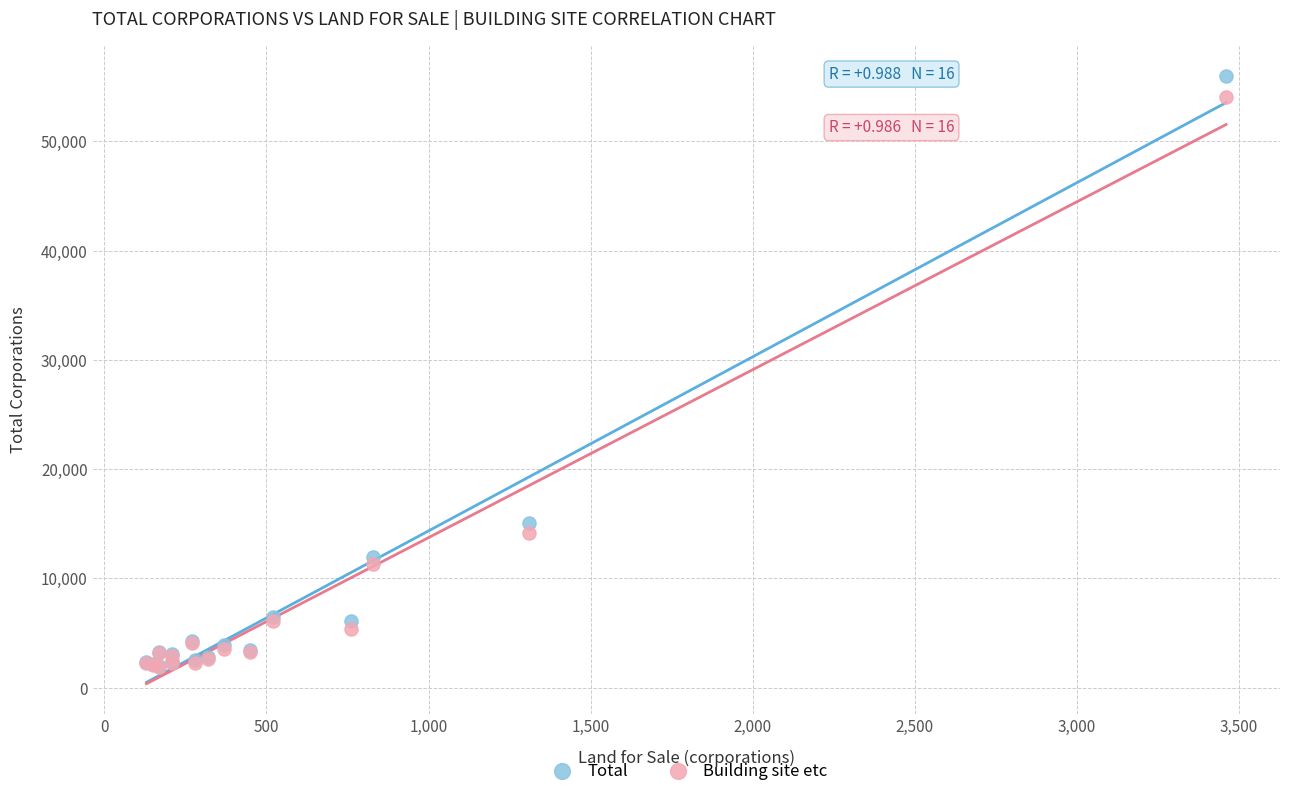

Which series reaches the maximum Y coordinate?

Total